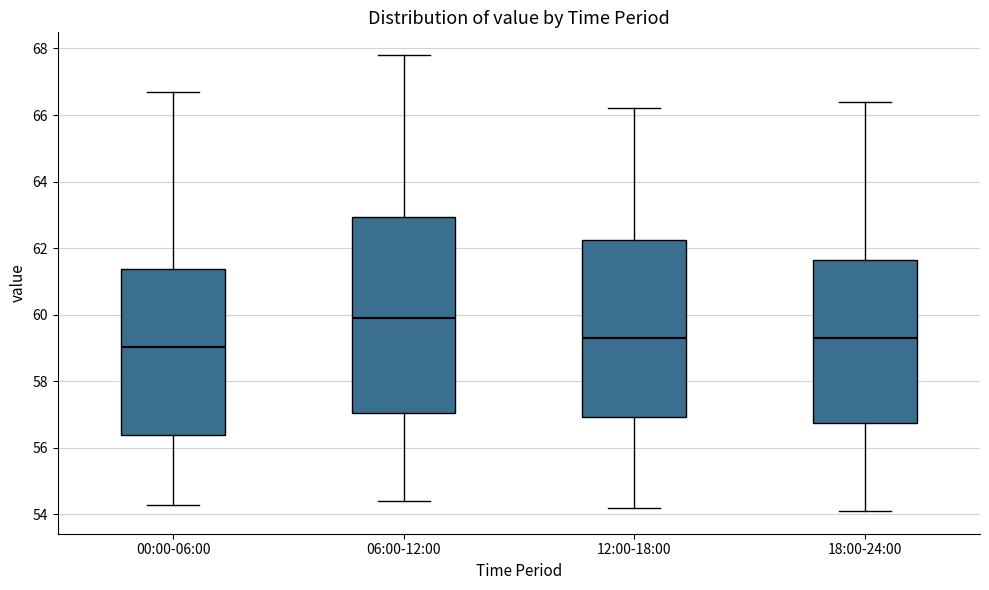

Reading left to right, read every box against the y-axis: the position of its median line, the range the box covers, and the ends of its whiskers. The values are not printed on the chart, so give them approximately, as read against the axis.

00:00-06:00: median 59.0, box 56.4 to 61.4, whiskers 54.2 to 66.8
06:00-12:00: median 60.0, box 57.0 to 63.0, whiskers 54.4 to 67.8
12:00-18:00: median 59.4, box 57.0 to 62.2, whiskers 54.2 to 66.2
18:00-24:00: median 59.2, box 56.8 to 61.6, whiskers 54.2 to 66.4